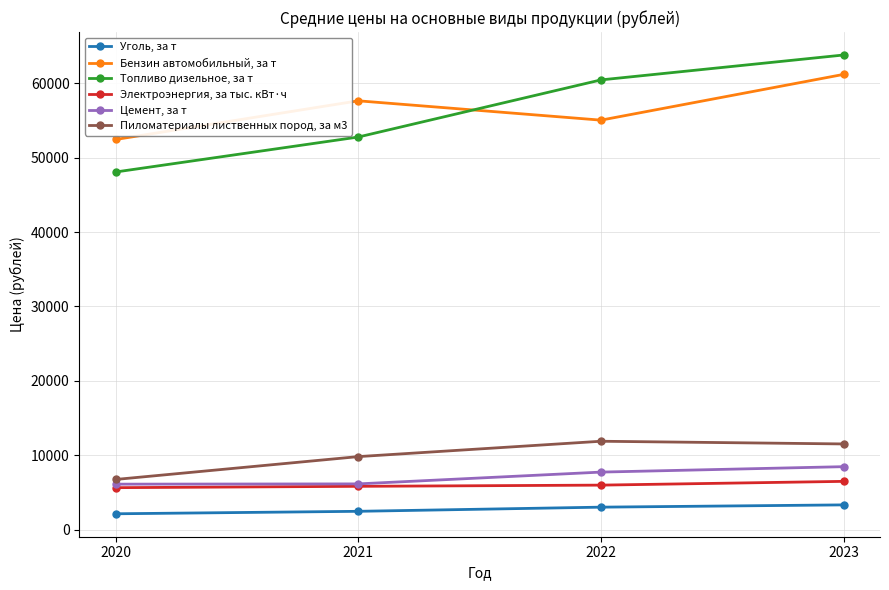

Which series has the widest spread of values?

Топливо дизельное, за т